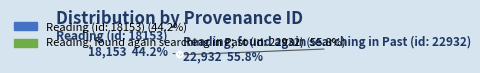

Count the number of slices in the pie.

2